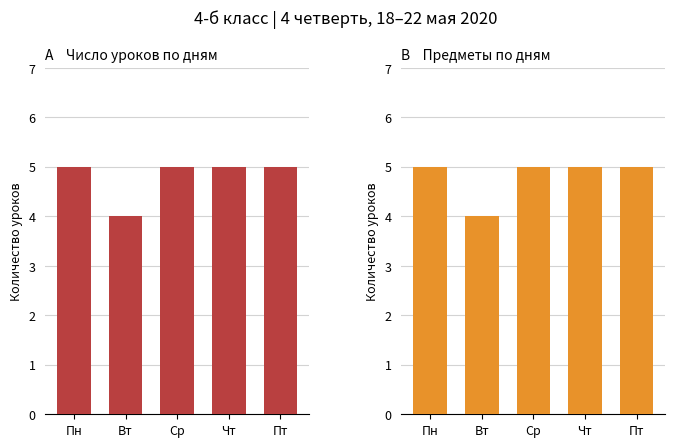

Rank the categories by value from highest to lowest.

Пн, Ср, Чт, Пт, Вт